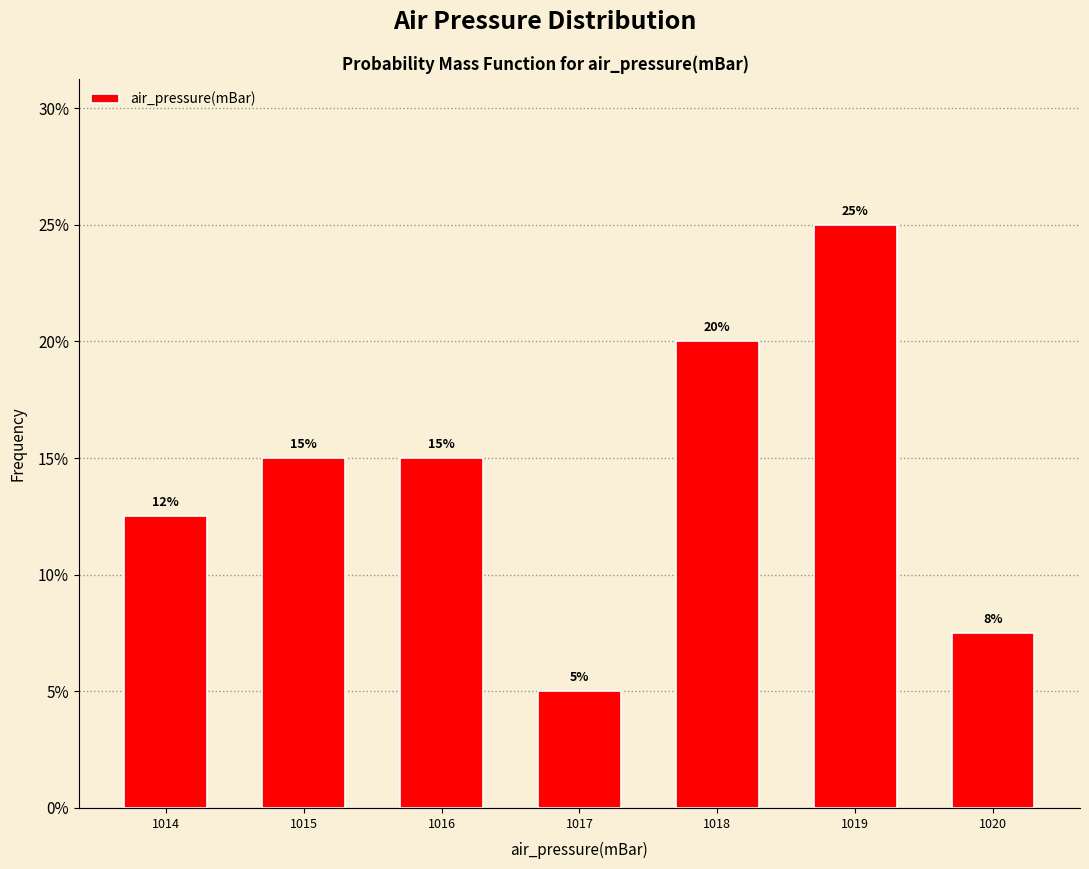

Which label corresponds to the smallest value in the chart?

1017